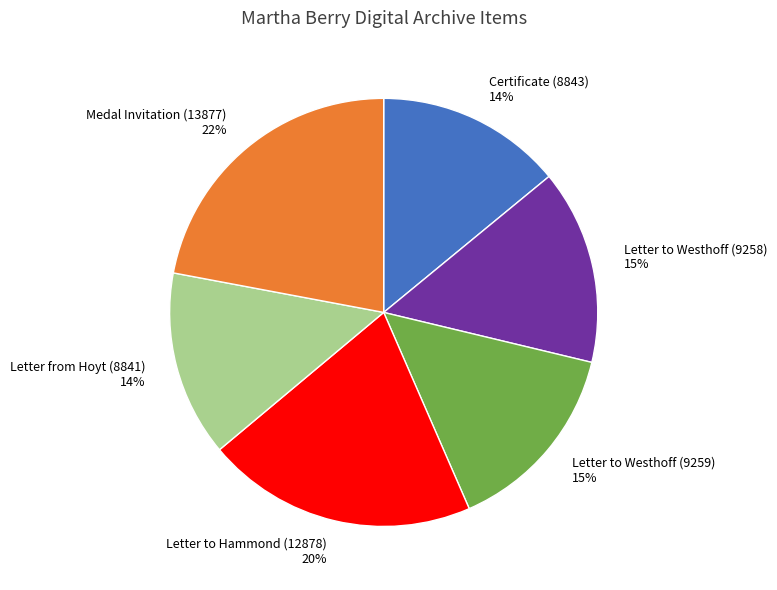

Is the sum of Certificate (8843) and Letter from Hoyt (8841) greater than half?

No